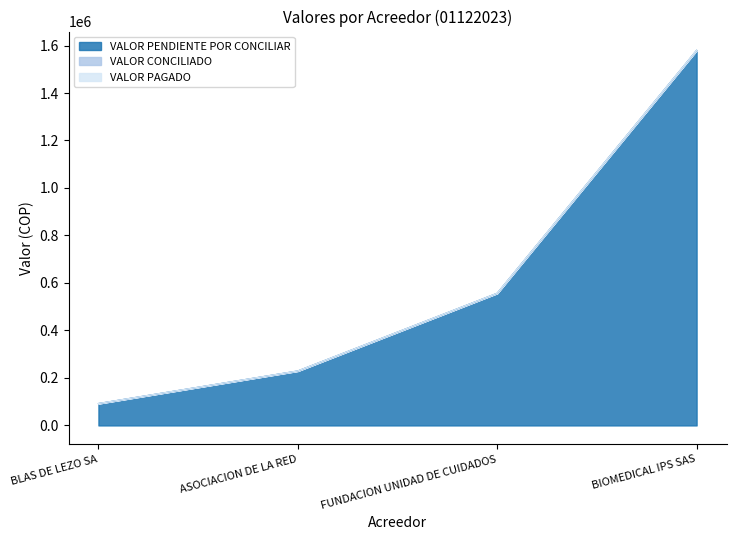

Reading left to right, extract all data points from this chart.

VALOR PENDIENTE POR CONCILIAR: BLAS DE LEZO SA=92287	ASOCIACION DE LA RED=229500	FUNDACION UNIDAD DE CUIDADOS=556804	BIOMEDICAL IPS SAS=1579795
VALOR CONCILIADO: BLAS DE LEZO SA=0	ASOCIACION DE LA RED=0	FUNDACION UNIDAD DE CUIDADOS=0	BIOMEDICAL IPS SAS=0
VALOR PAGADO: BLAS DE LEZO SA=0	ASOCIACION DE LA RED=0	FUNDACION UNIDAD DE CUIDADOS=0	BIOMEDICAL IPS SAS=0